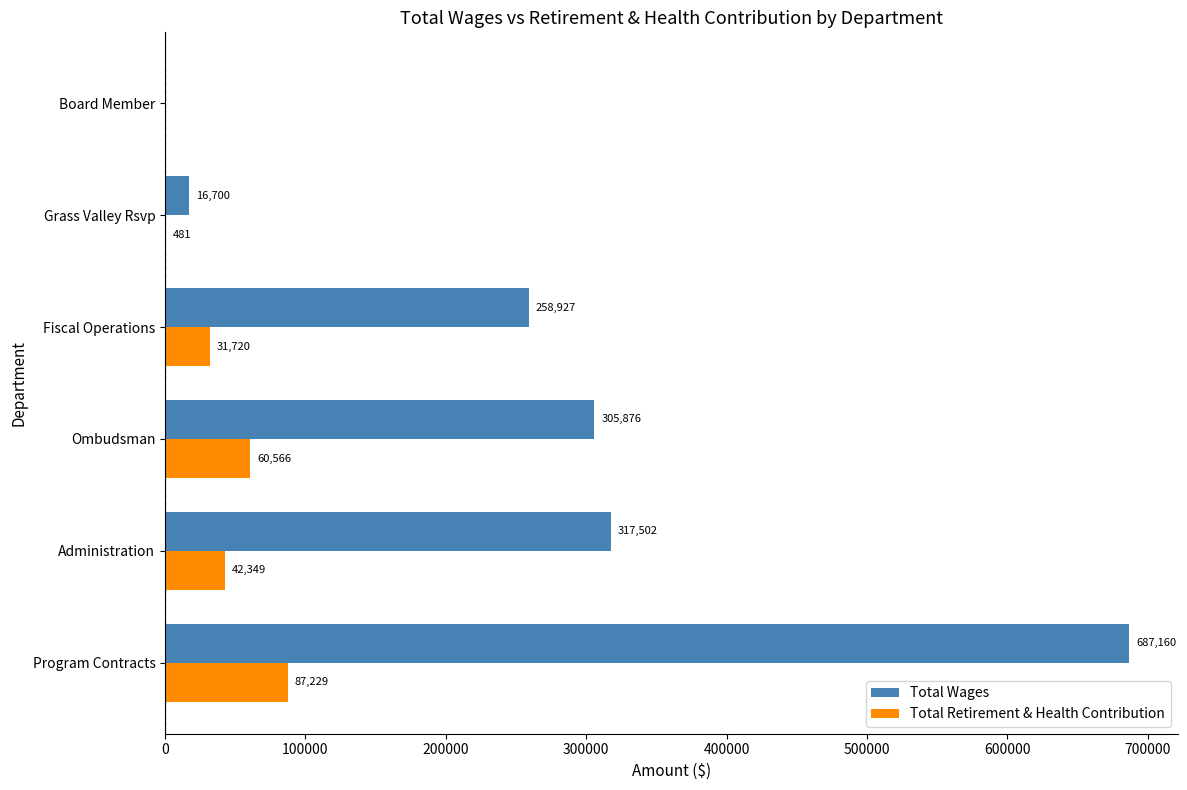

At which label is Total Wages closest to 343580?

Administration